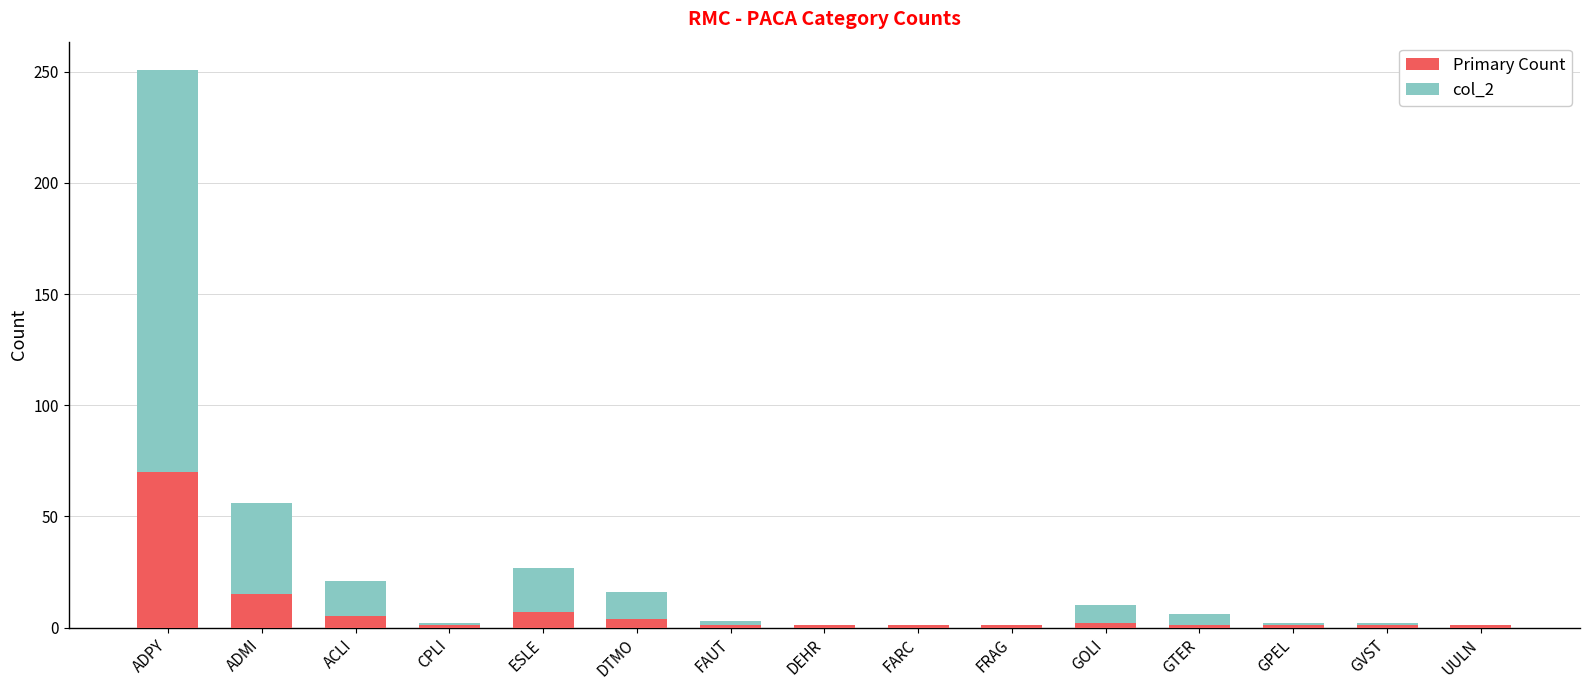

At which category is the sum across all series the highest?

ADPY